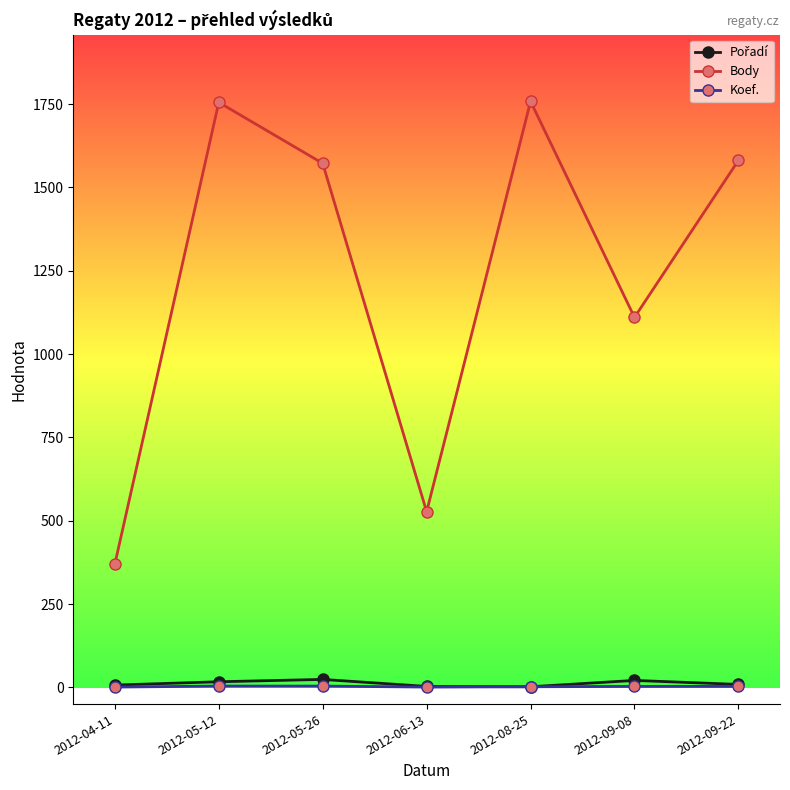

What is the label of the 3rd point from the left?

2012-05-26